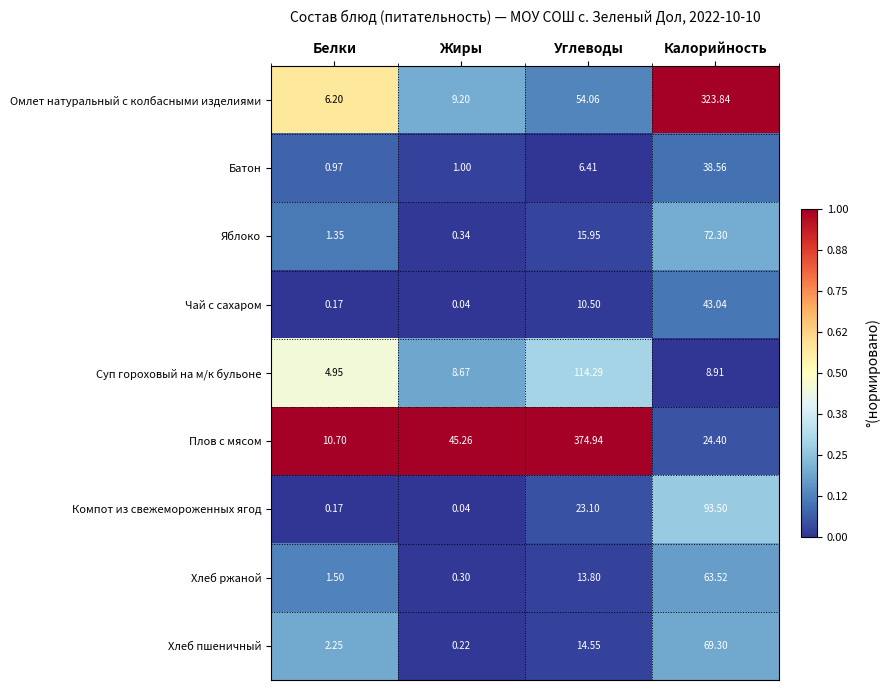

List the series in order of their peak value, lowest first.

Батон, Чай с сахаром, Хлеб ржаной, Хлеб пшеничный, Яблоко, Компот из свежемороженных ягод, Суп гороховый на м/к бульоне, Омлет натуральный с колбасными изделиями, Плов с мясом